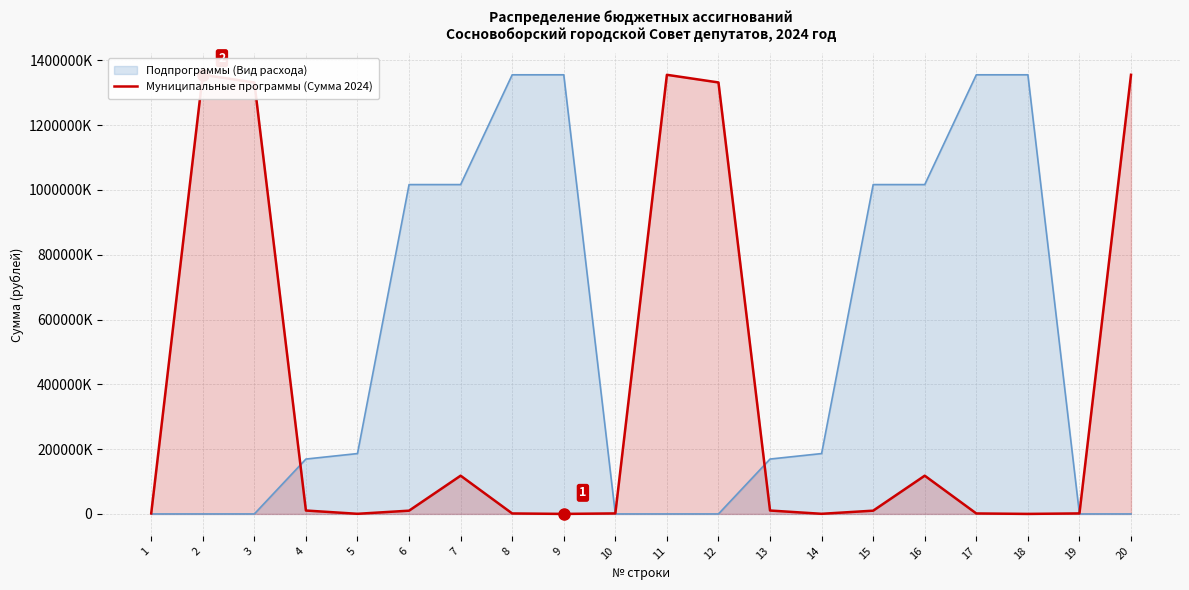

What is the ratio of the value at 1 to the value at 10?

1.0